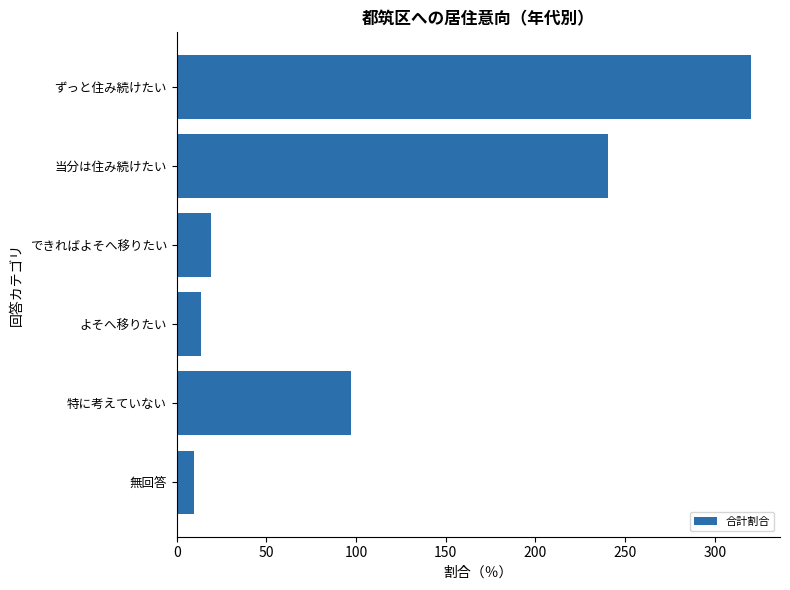

Are the bars grouped side by side (vs. stacked)?

No